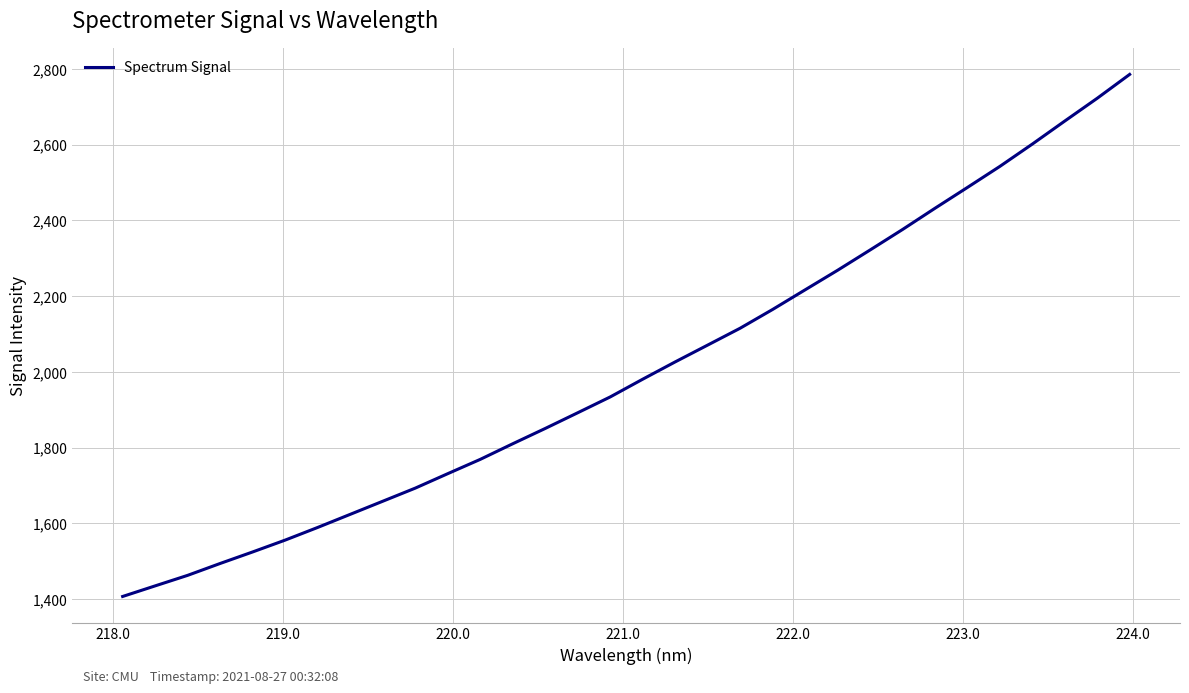

Reading left to right, list all the values displayed in this chart.

1406.9	1434.8	1462.7	1494.1	1524.5	1555.8	1589.2	1623.8	1658.4	1693.0	1731.2	1769.0	1810.2	1850.6	1892.1	1933.9	1980.7	2026.4	2070.8	2115.3	2164.9	2216.6	2268.3	2321.8	2376.0	2432.0	2487.1	2542.7	2601.6	2662.4	2722.6	2785.6